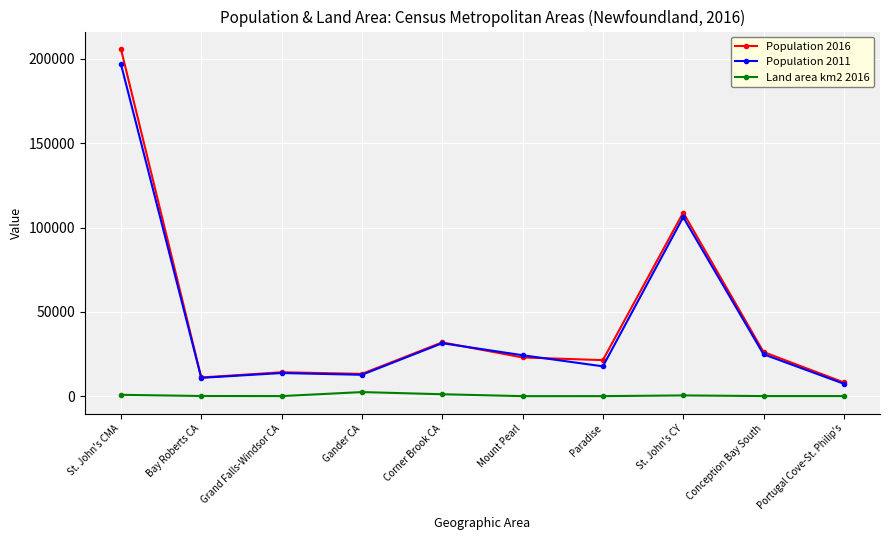

What is the difference between the maximum and second lowest values in the Land area km2 2016 series?

2397.8